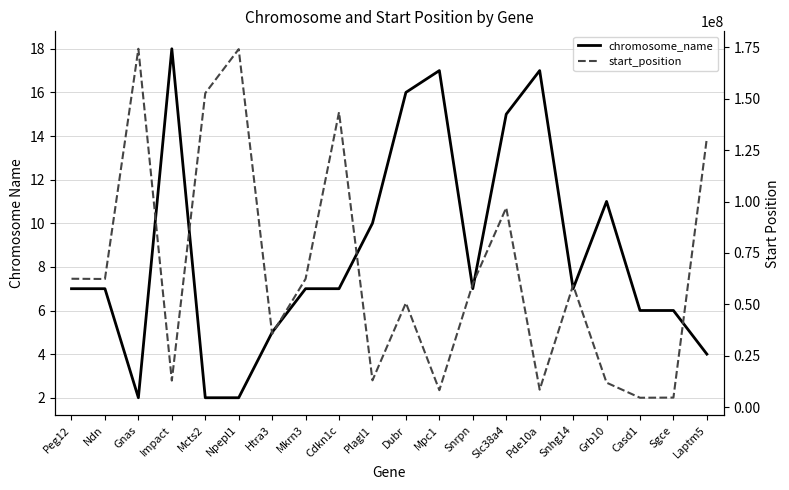

What is the value of the chromosome_name point at the 14th from the left?

15